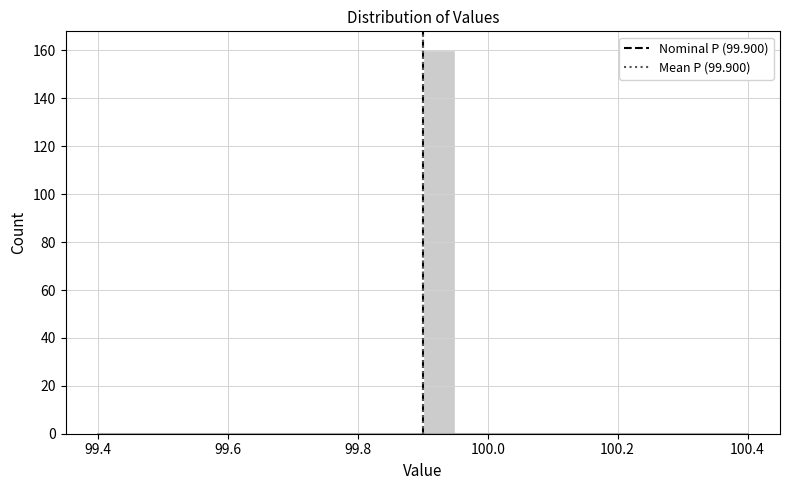

Read against the x-axis, roughly where is the centre of the tallest bar?

99.92